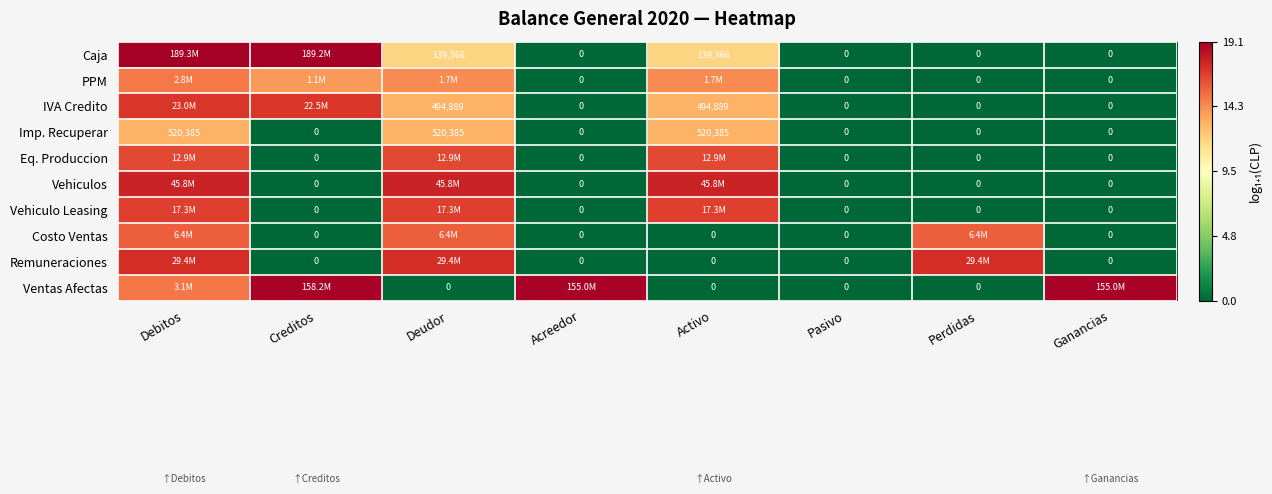

What is the greatest value displayed?

19.1